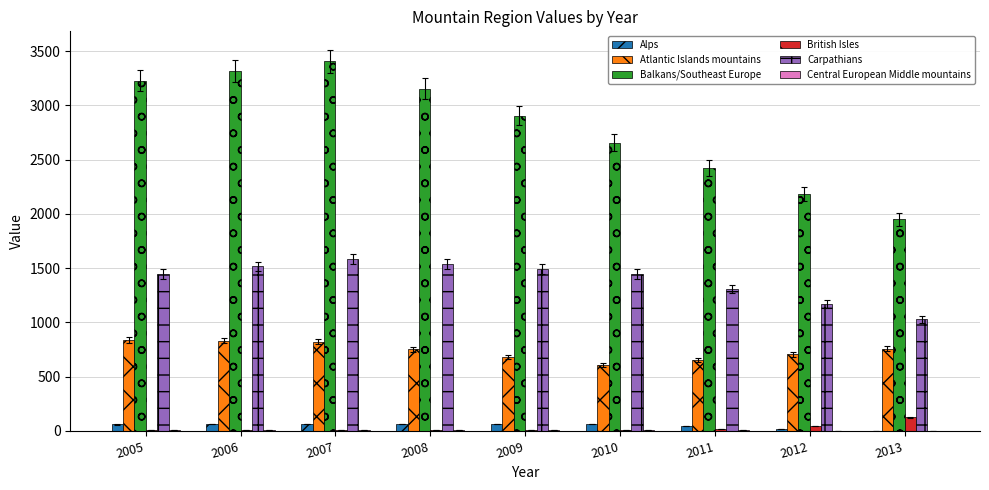

Which series has the largest total across all categories?

Balkans/Southeast Europe